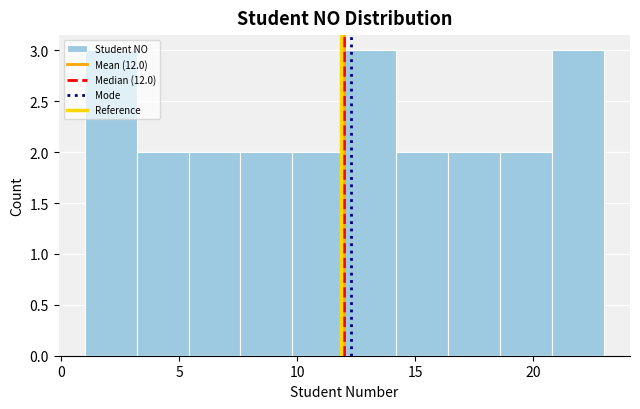

How tall is the bar that spans 16.4 to 18.6 on the x-axis? Neither the bar edges nor the heights are printed on the chart, so give them approximately, as read against the axes.

2